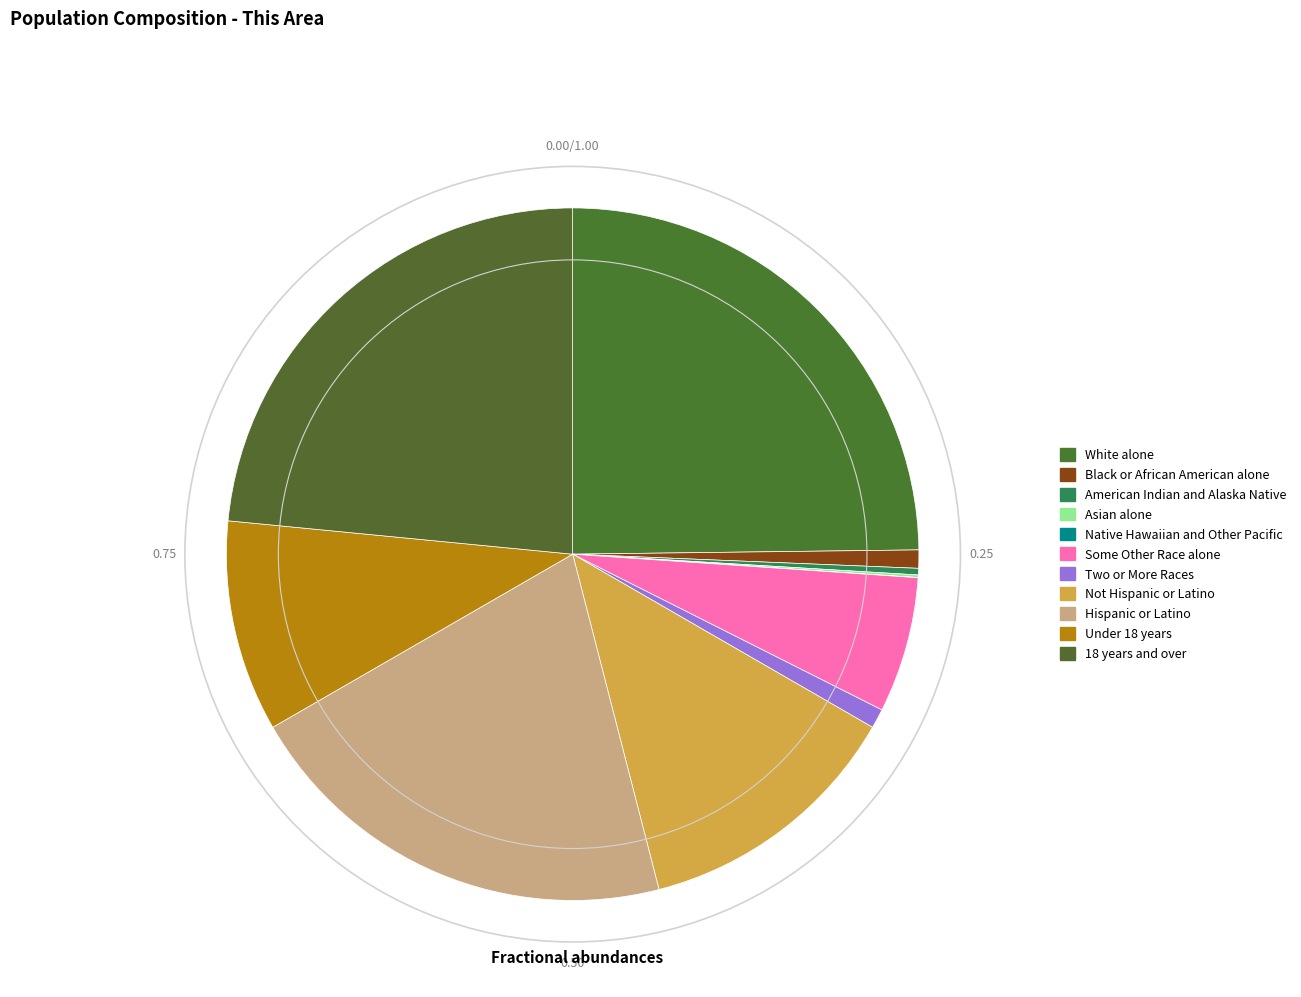

To the nearest percent, what is the average slice percentage?

9%